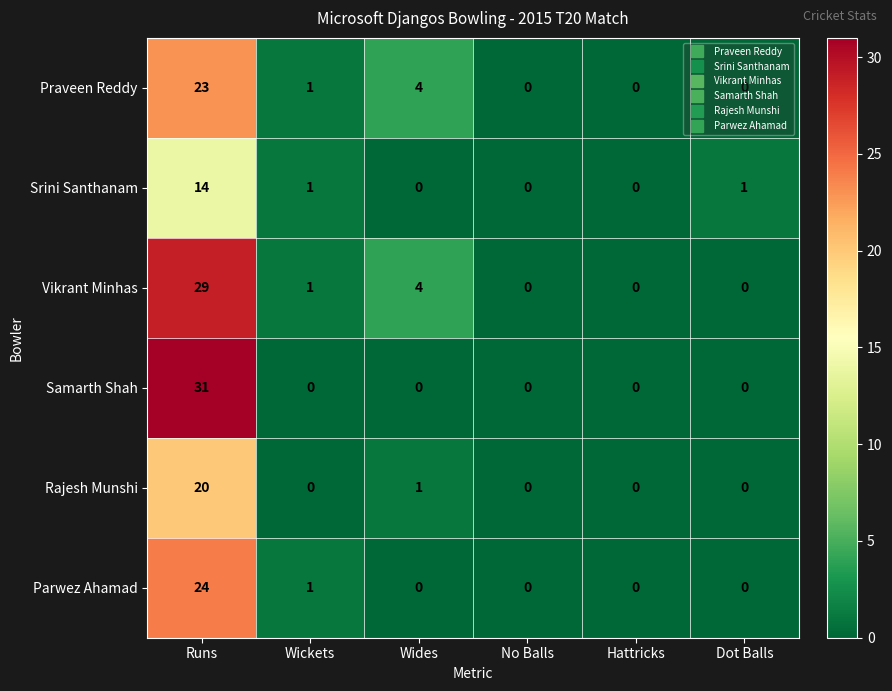

Which series has the largest total across all categories?

Vikrant Minhas